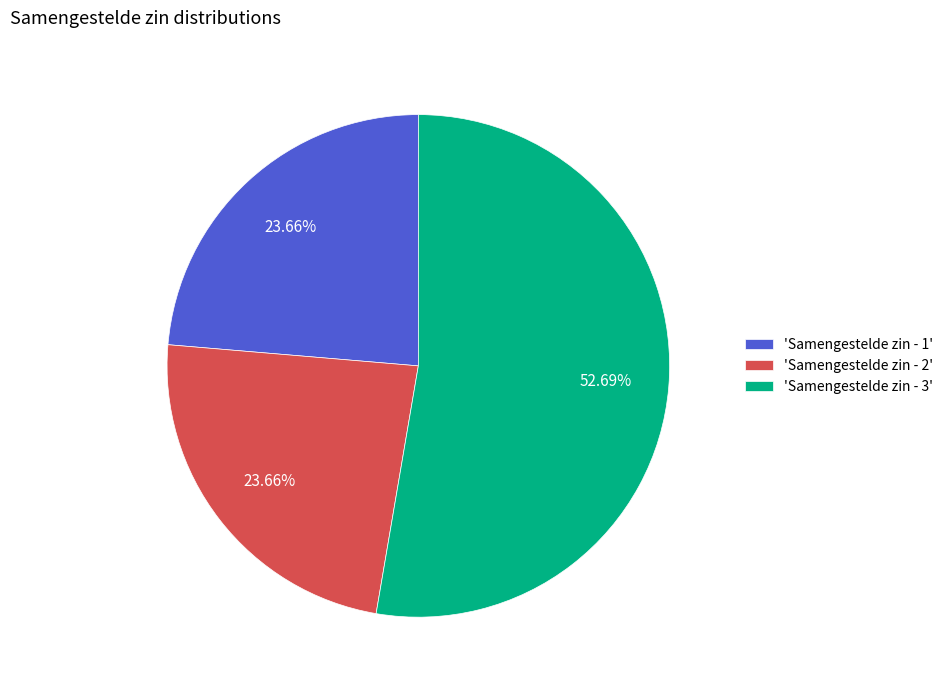

Approximately how many times larger is the value at 'Samengestelde zin - 3' compared to 'Samengestelde zin - 1'?

2.2